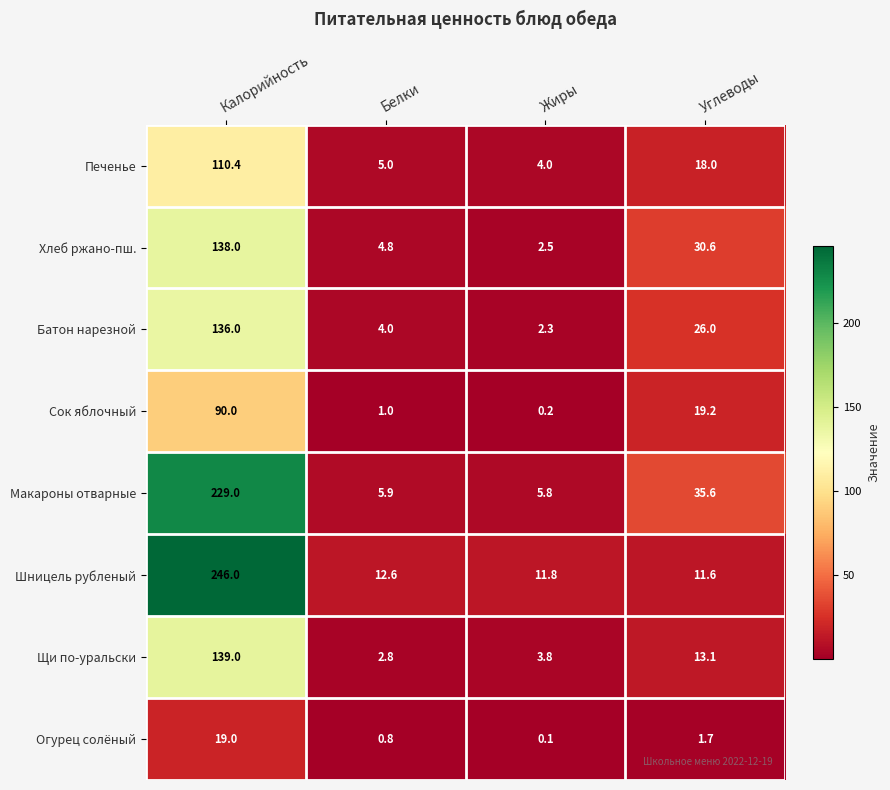

Which label corresponds to the smallest value in the chart?

Жиры